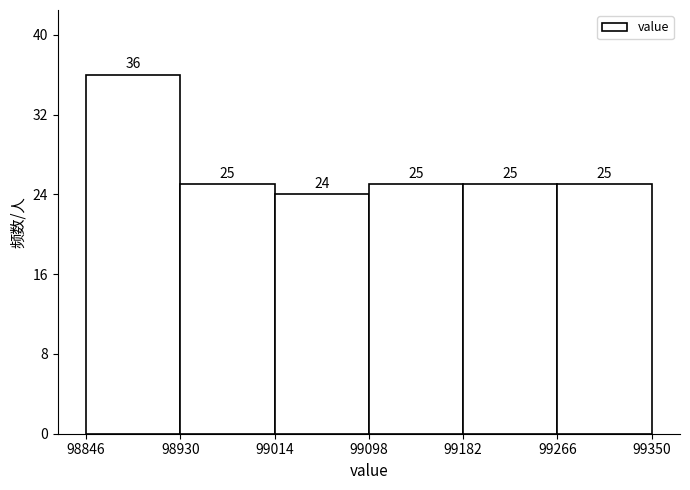

Reading left to right, list every bar in this chart as the range it spans on the x-axis followed by its height.

98846 to 98930: 36
98930 to 99014: 25
99014 to 99098: 24
99098 to 99182: 25
99182 to 99266: 25
99266 to 99350: 25